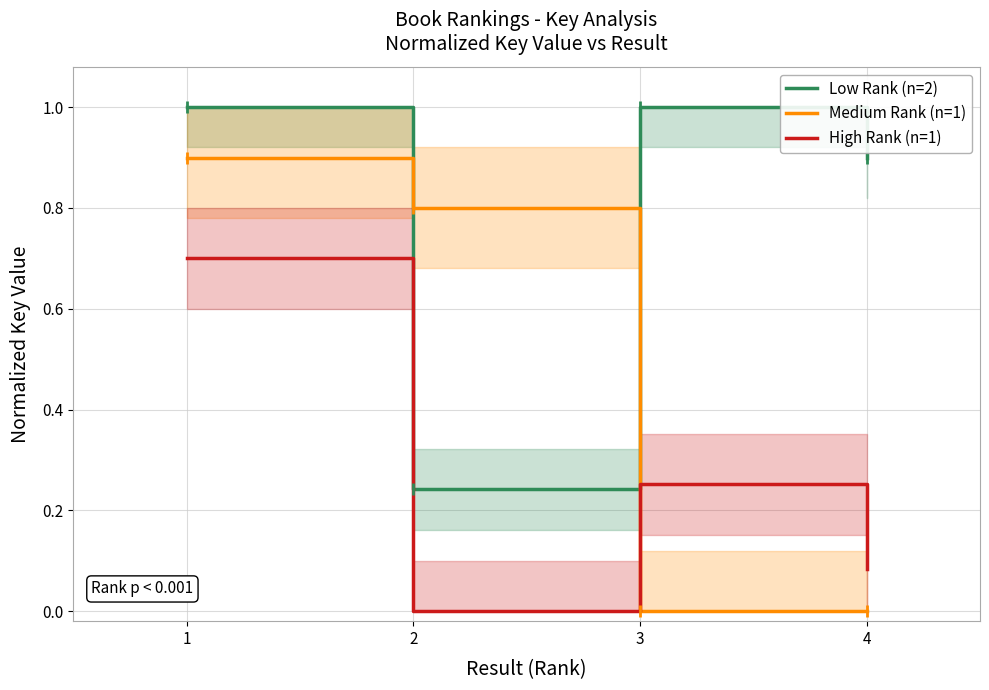

How many interior local peaks does the High Rank (n=1) series have?

1